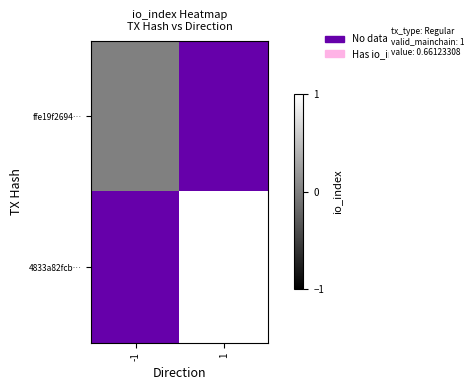

At which category is the sum across all series the highest?

1